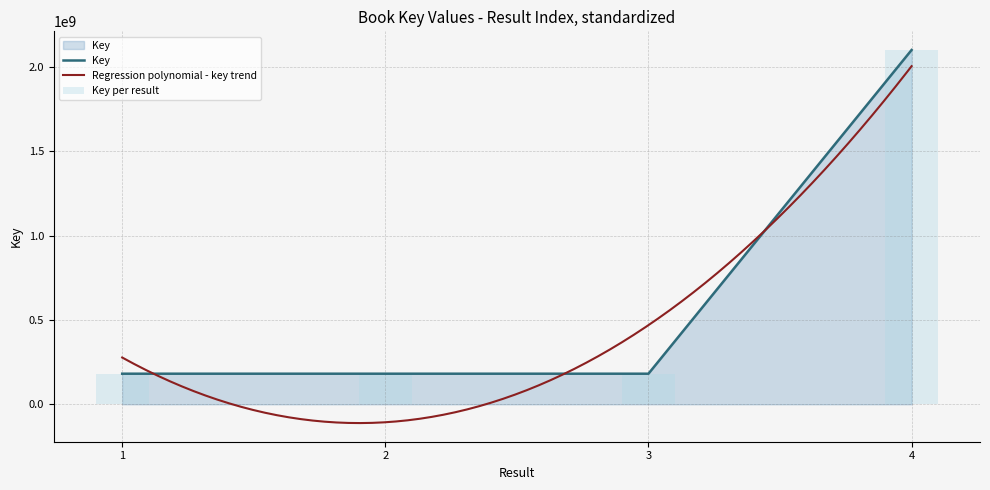

What is the difference between the maximum and minimum values?

1917995688